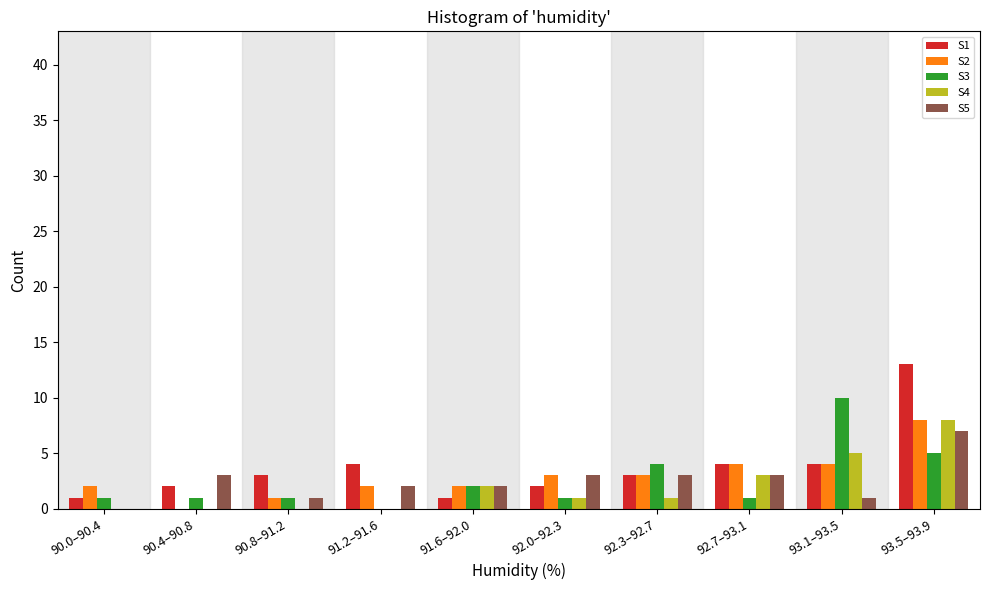

The S1 series shows 4 at 93.1–93.5. True or false?

True